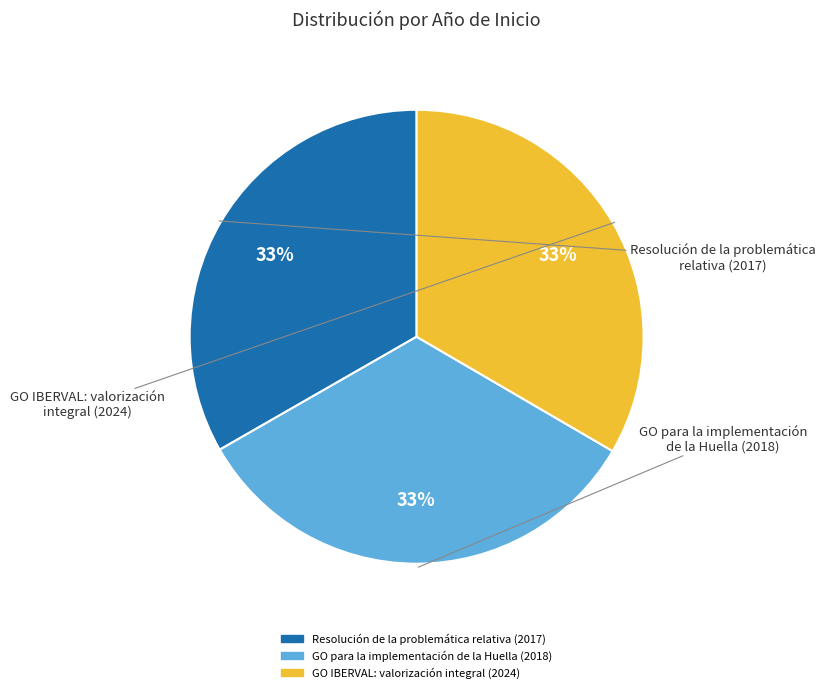

What is the largest slice in the pie chart?

GO IBERVAL: valorización
integral (2024)